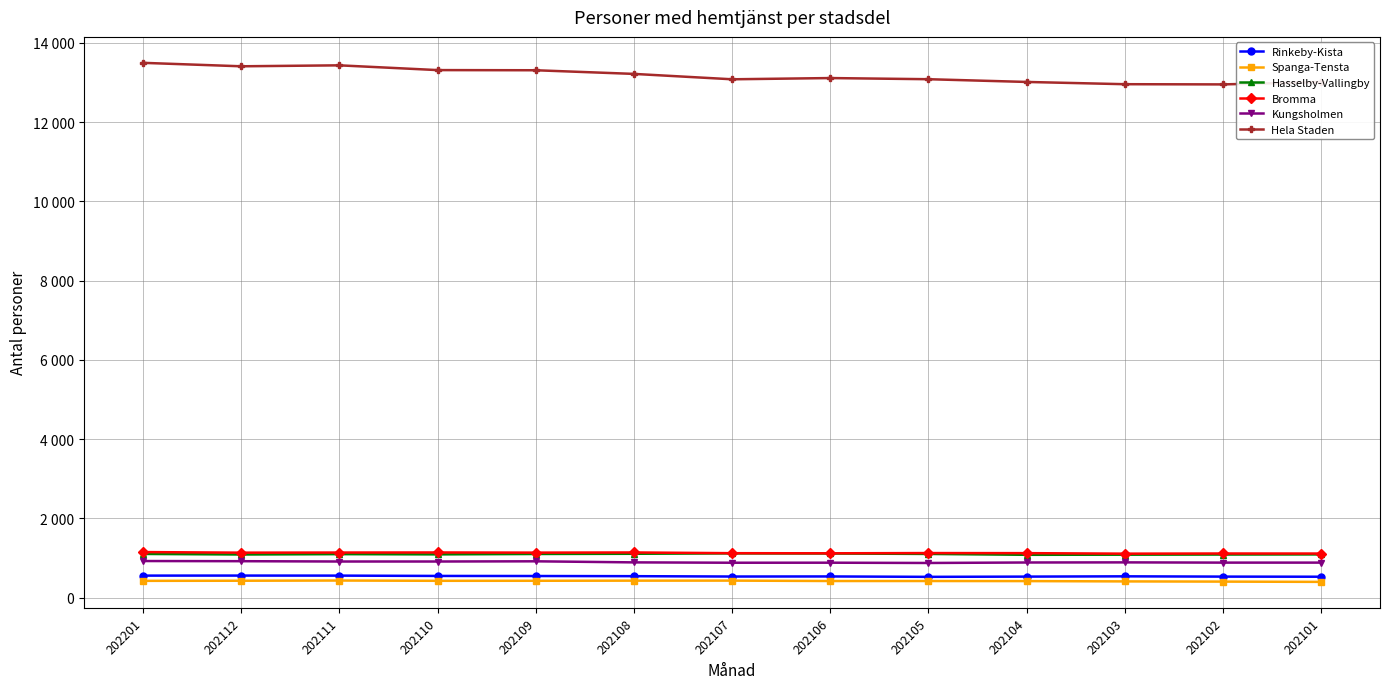

True or false: Hela Staden and Rinkeby-Kista cross at least once.

False